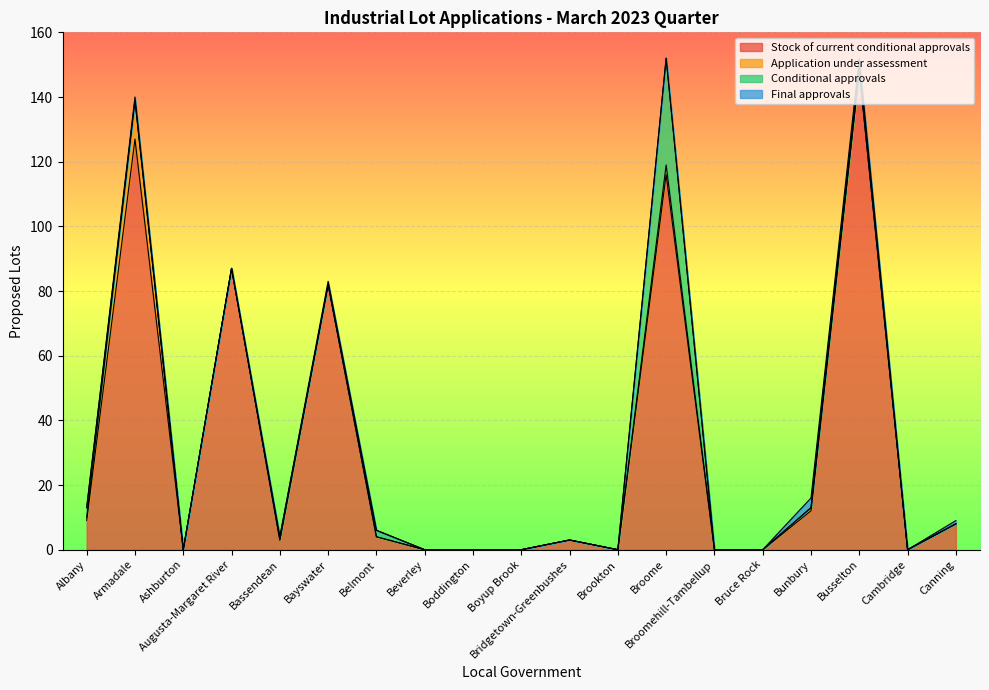

The Stock of current conditional approvals series shows 12 at Bunbury. True or false?

True